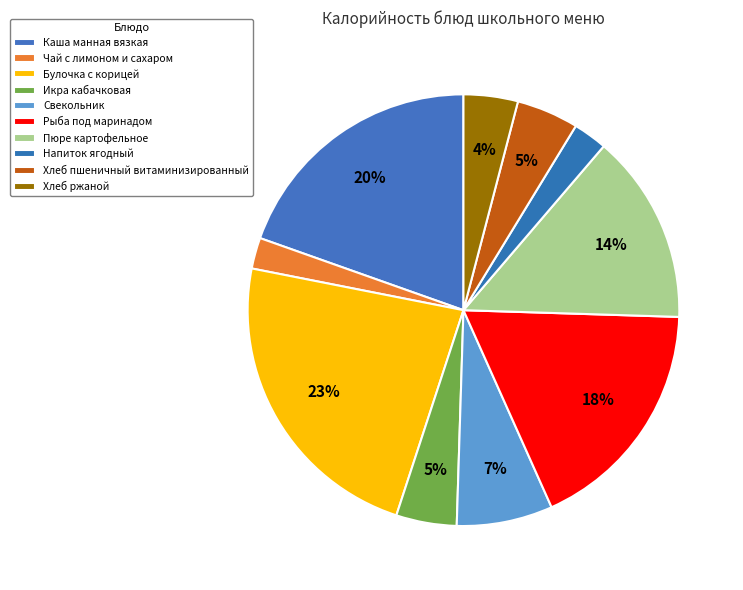

Count the number of slices in the pie.

10